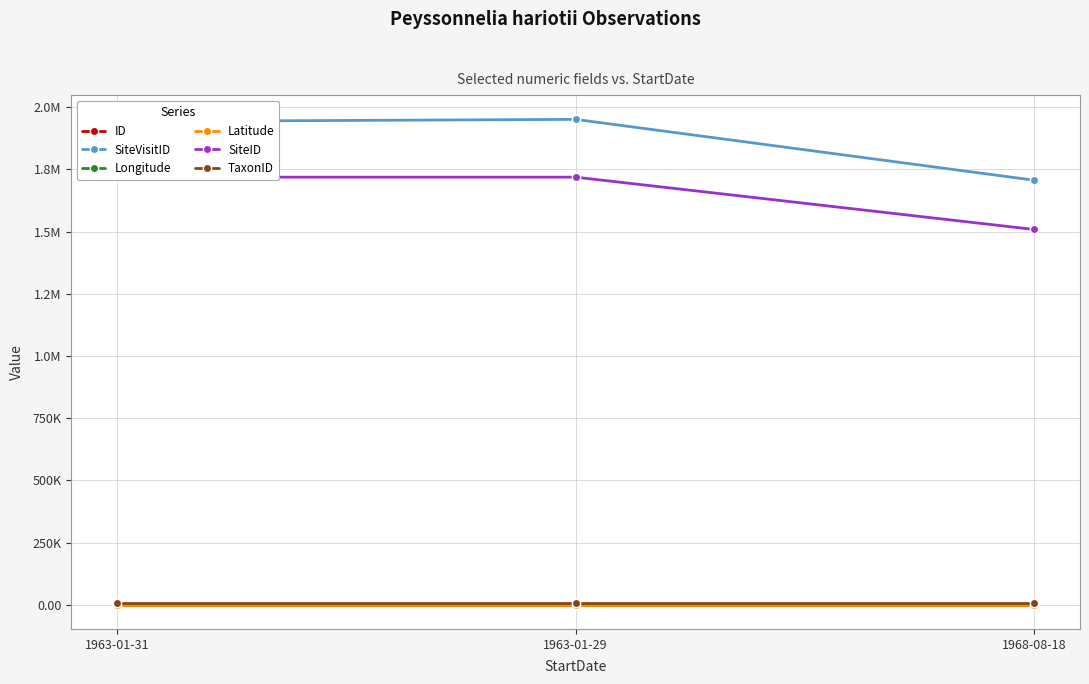

At 1963-01-31, list the series in order from smallest to largest.

Latitude, ID, Longitude, TaxonID, SiteID, SiteVisitID